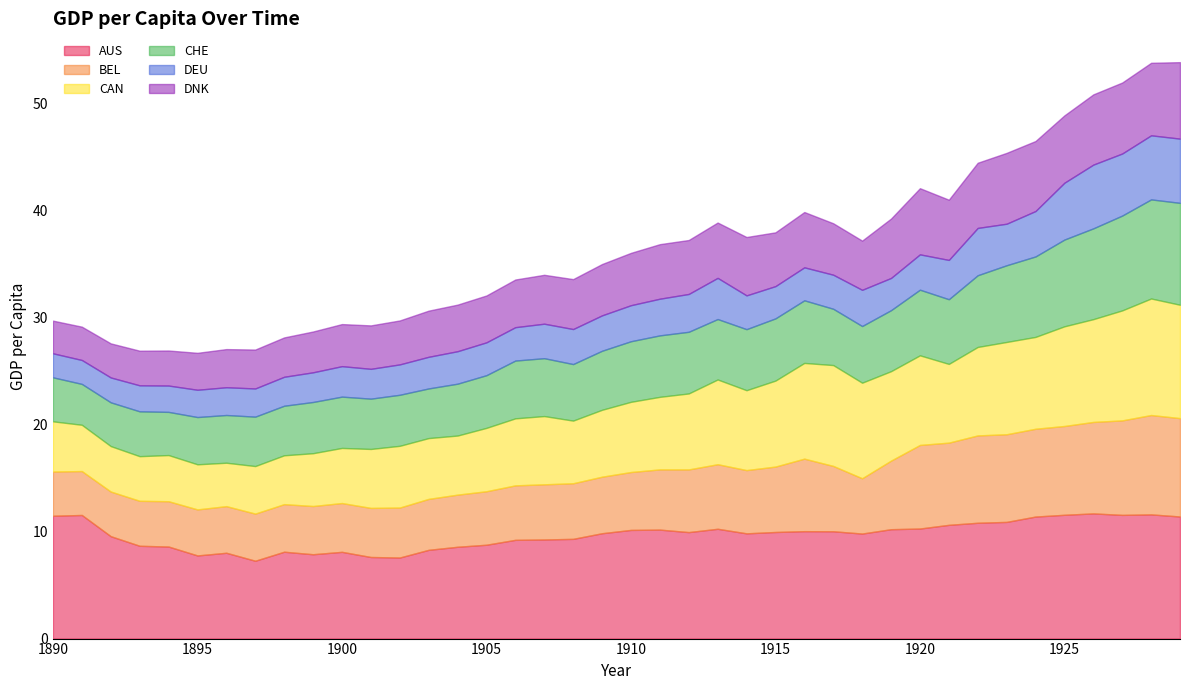

Which series has the largest total across all categories?

AUS